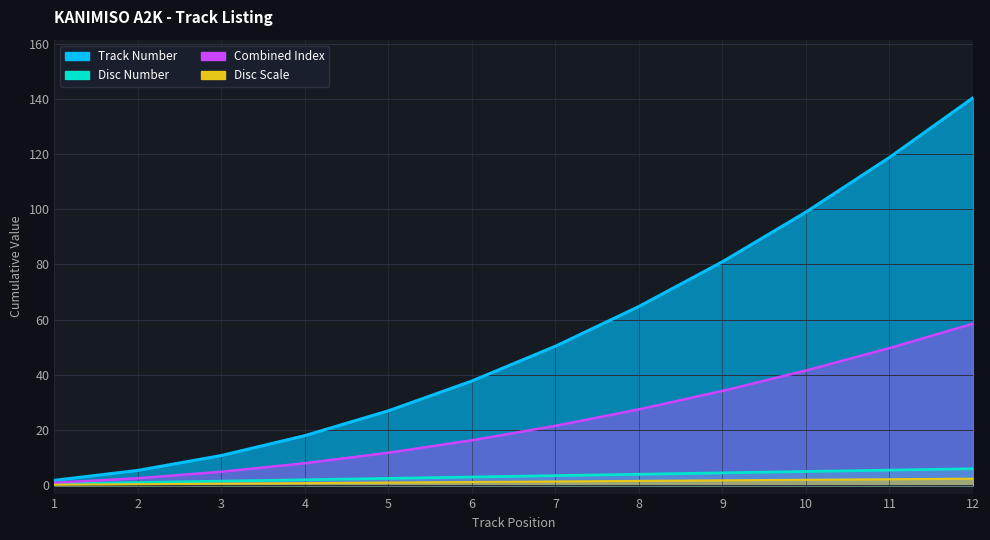

What is the smallest value displayed?

0.5